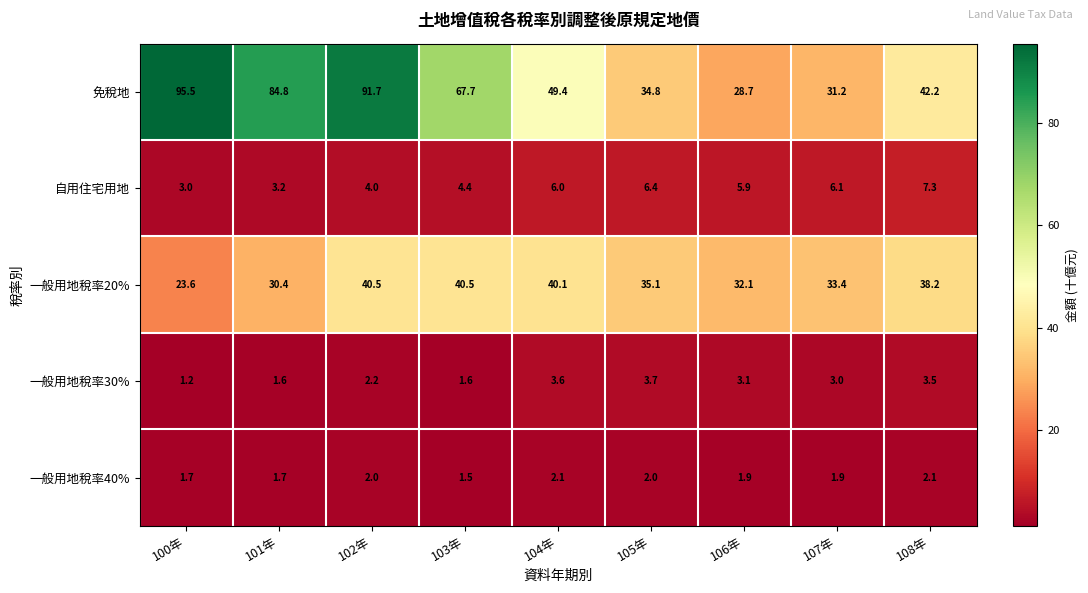

What is the sum of all 免稅地 values?

526.0